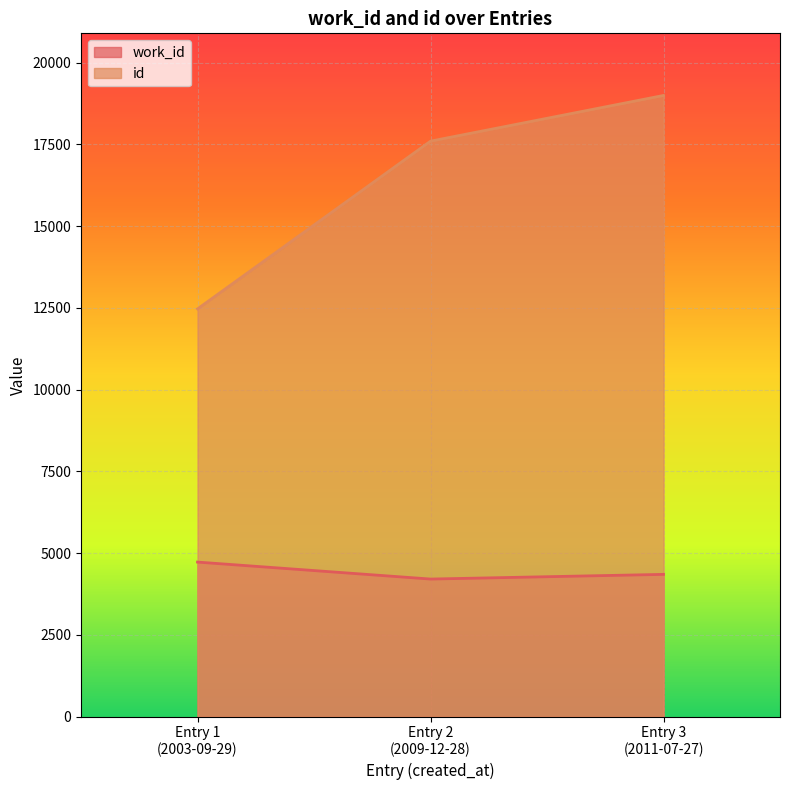

What is the difference between the id values at 2011-05-26 and 2011-05-26?

5130